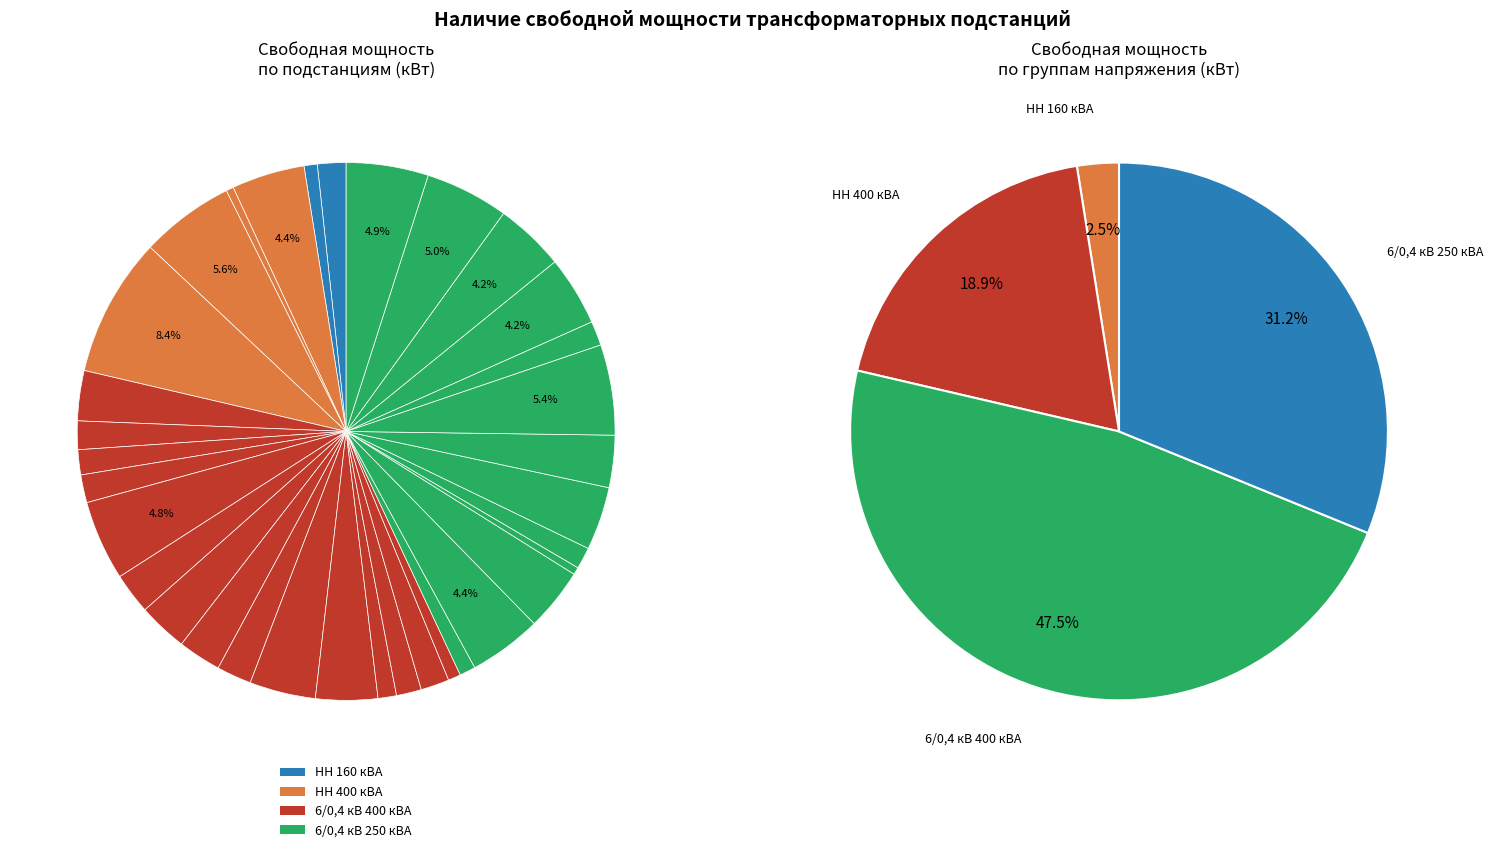

Count the number of slices in the pie.

34